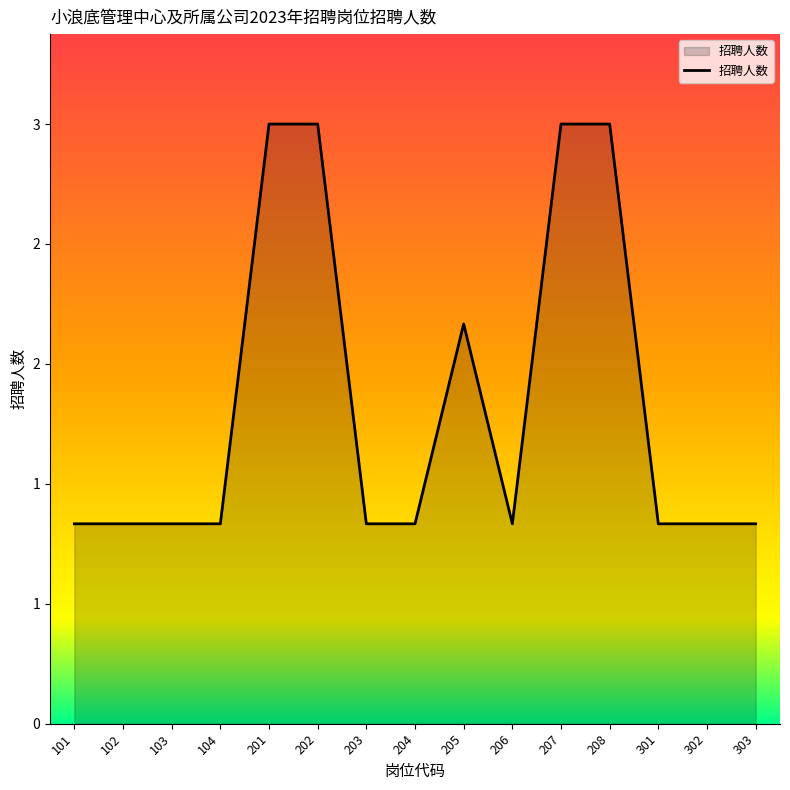

Does the chart display data point markers on the line(s)?

No